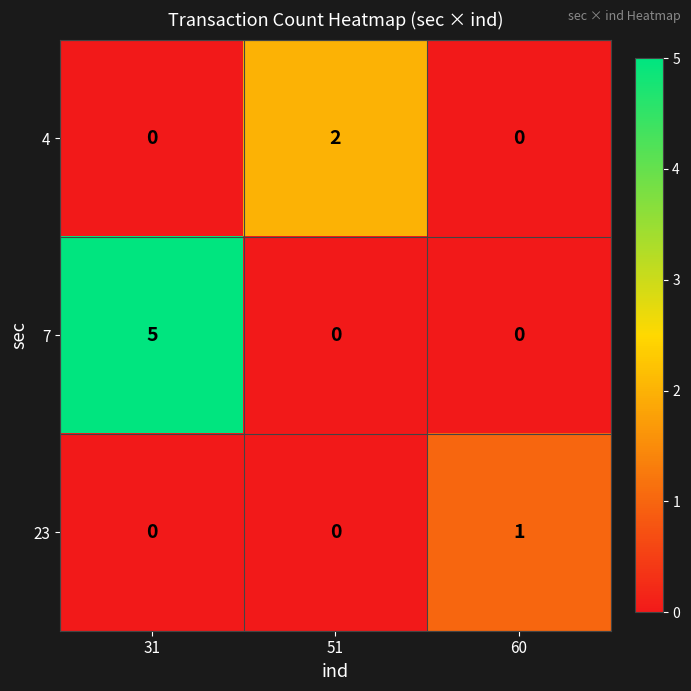

How many data points does each series have?

3